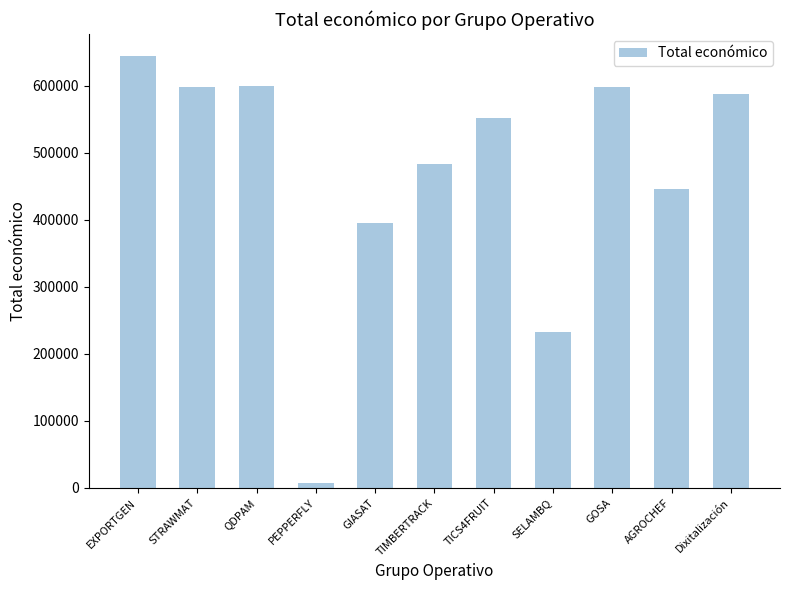

What is the minimum value shown in the chart?

7960